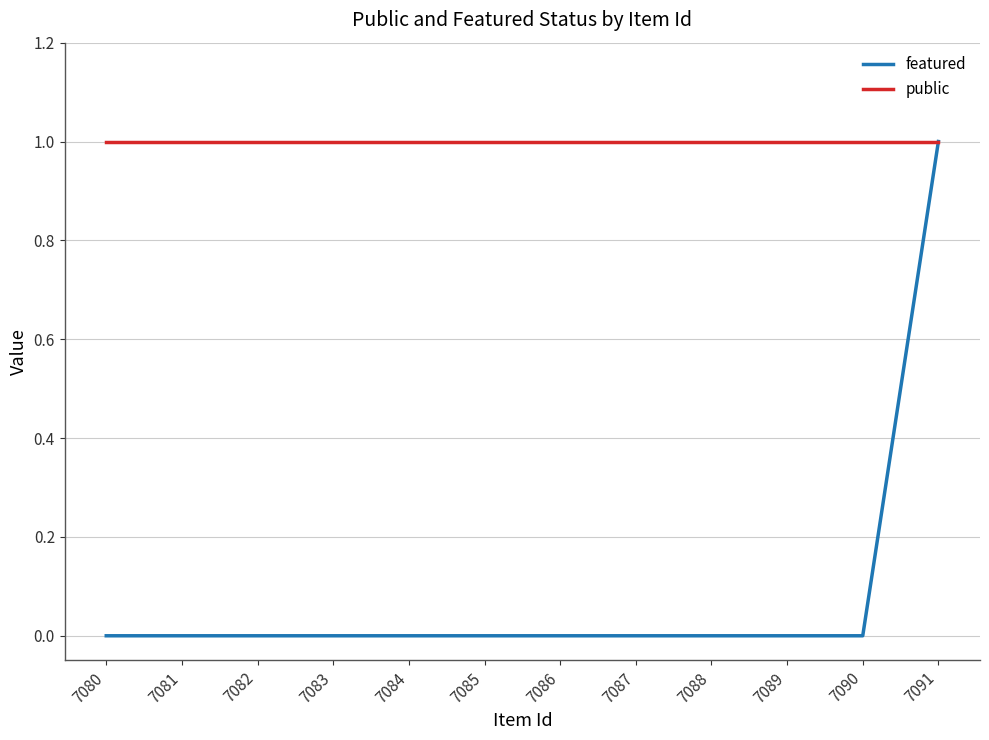

What is the sum of the public values at 7081 and 7080?

2